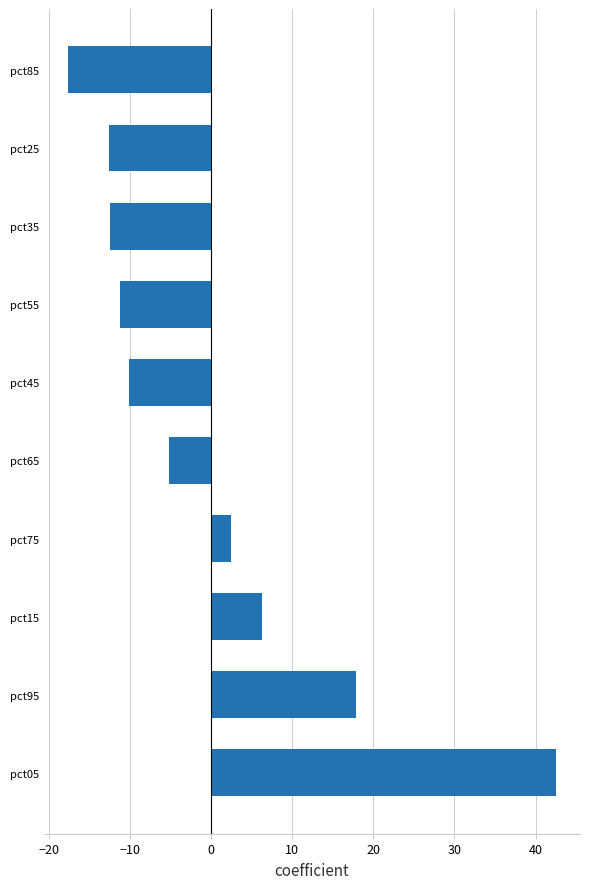

What value does the data have at pct75?

2.4